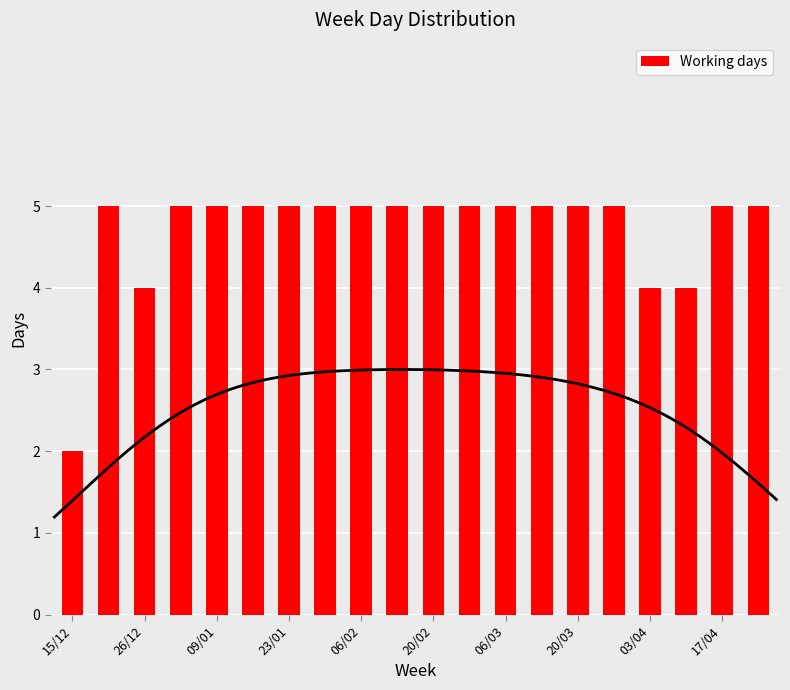

The Working days series shows 5 at 06/03. True or false?

True